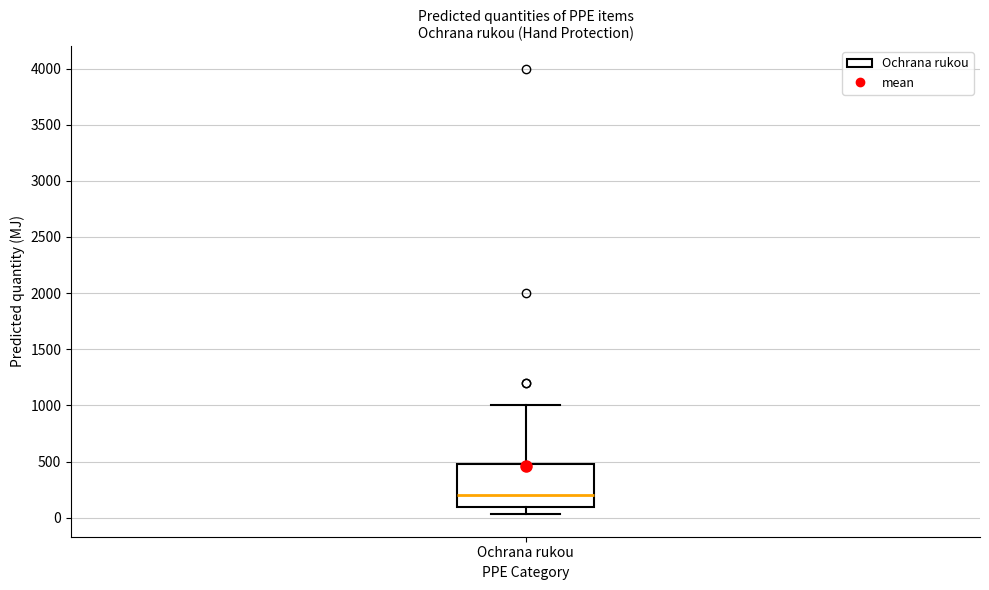

Where is the upper edge of the box for Ochrana rukou on the y-axis? The values are not printed on the chart, so give them approximately, as read against the axis.

500